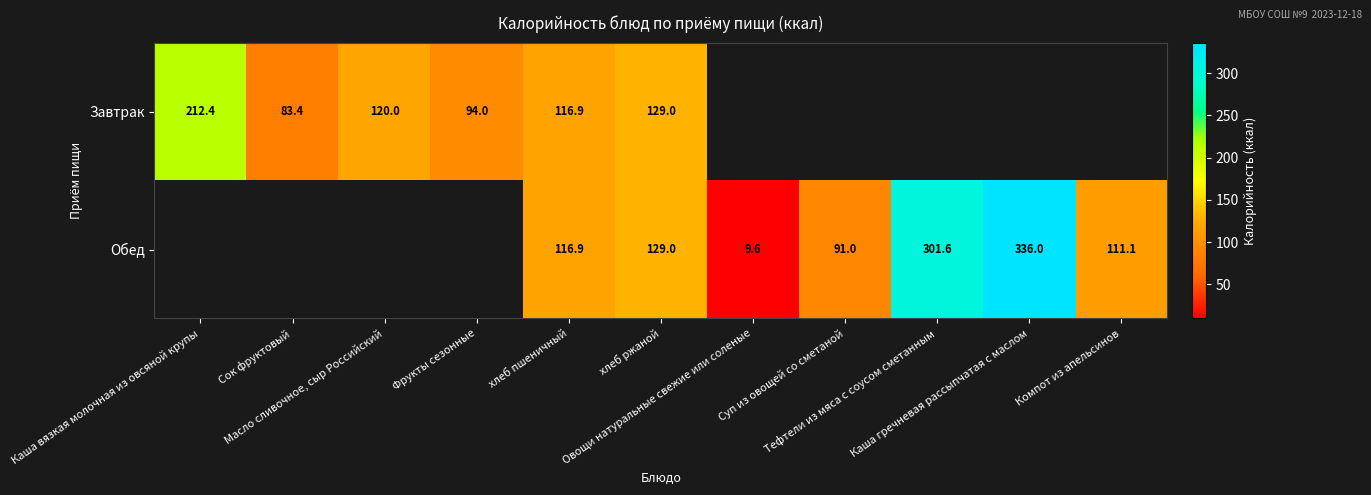

Read the Обед value at Компот из апельсинов.

111.1